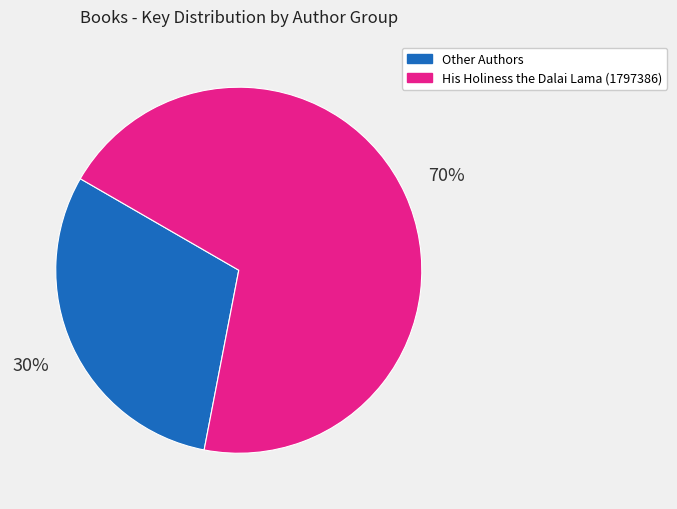

Is there any slice that represents more than half of the pie?

Yes